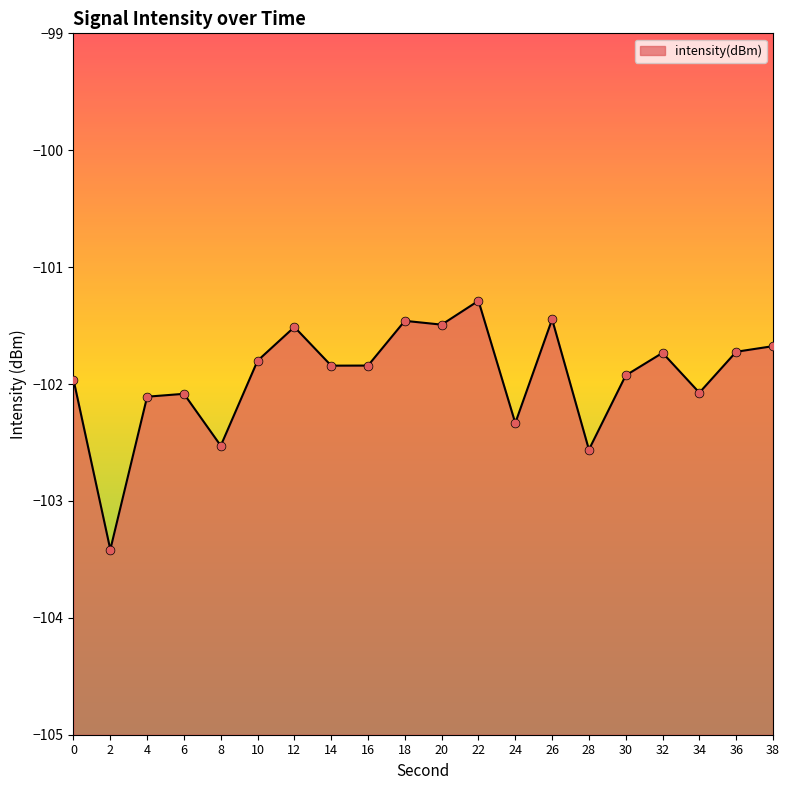

Which has a higher value, 22 or 32?

22